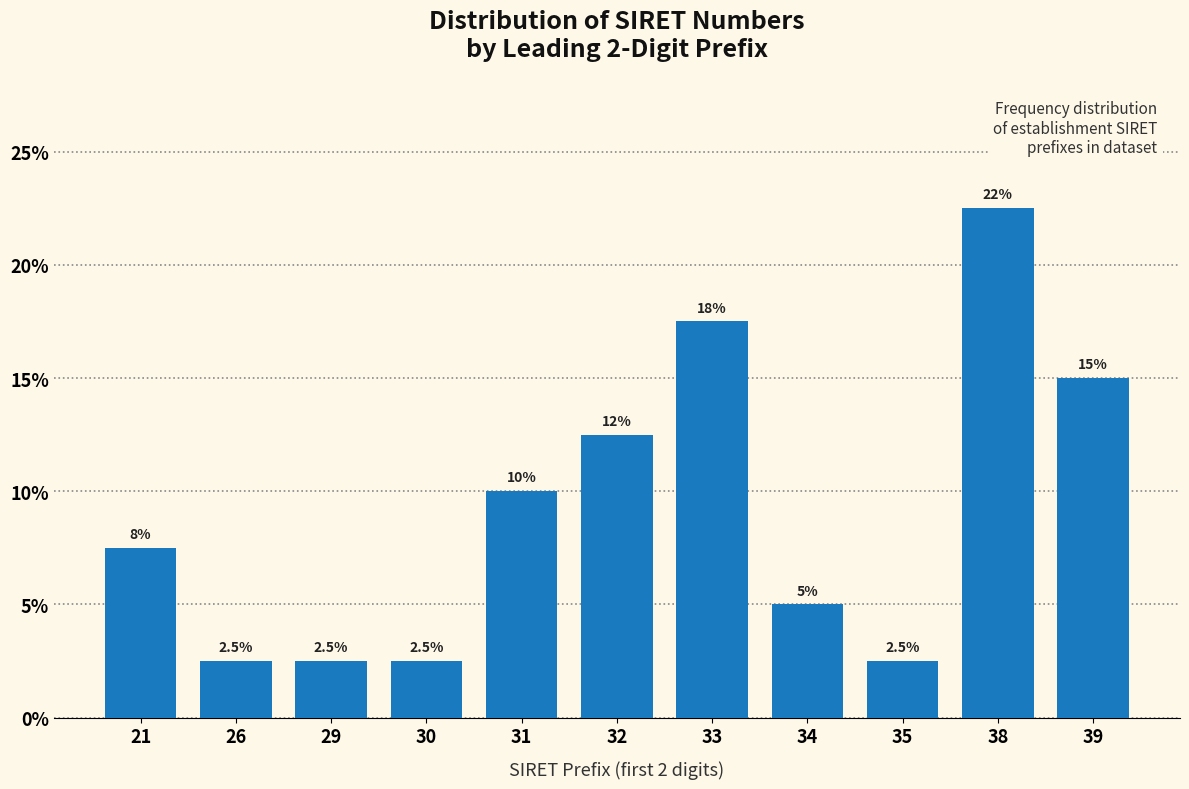

Reading left to right, extract all data points from this chart.

7.5	2.5	2.5	2.5	10.0	12.5	17.5	5.0	2.5	22.5	15.0